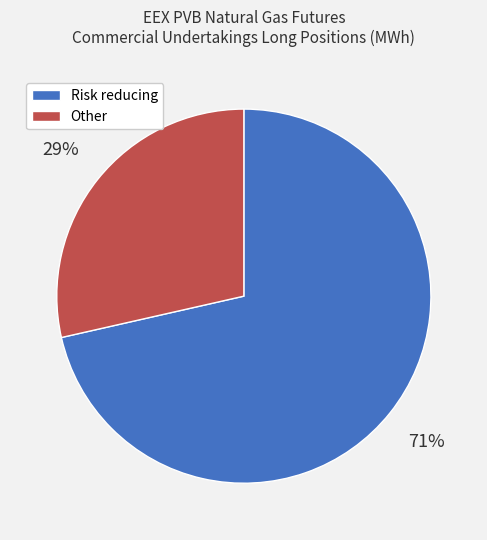

Is there a majority slice in this chart?

Yes